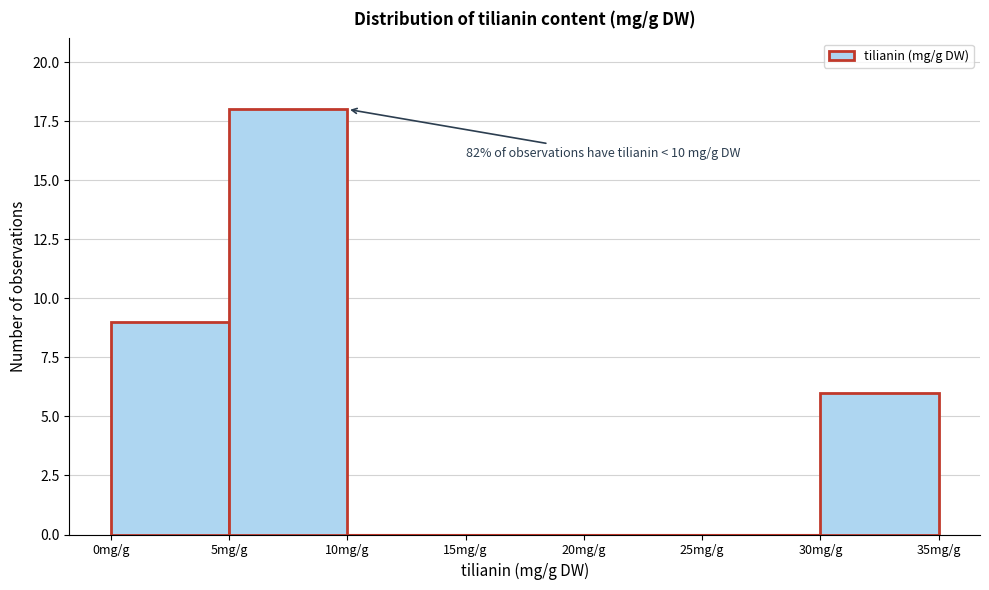

Which range on the x-axis has the tallest bar?

5 to 10